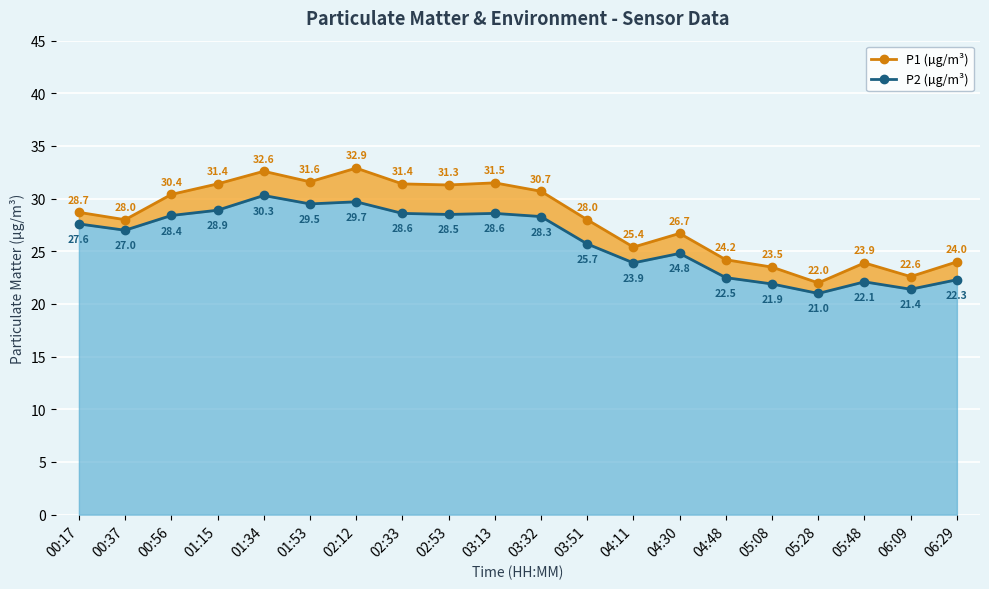

At which category does P2 (µg/m³) reach its first local peak?

01:34